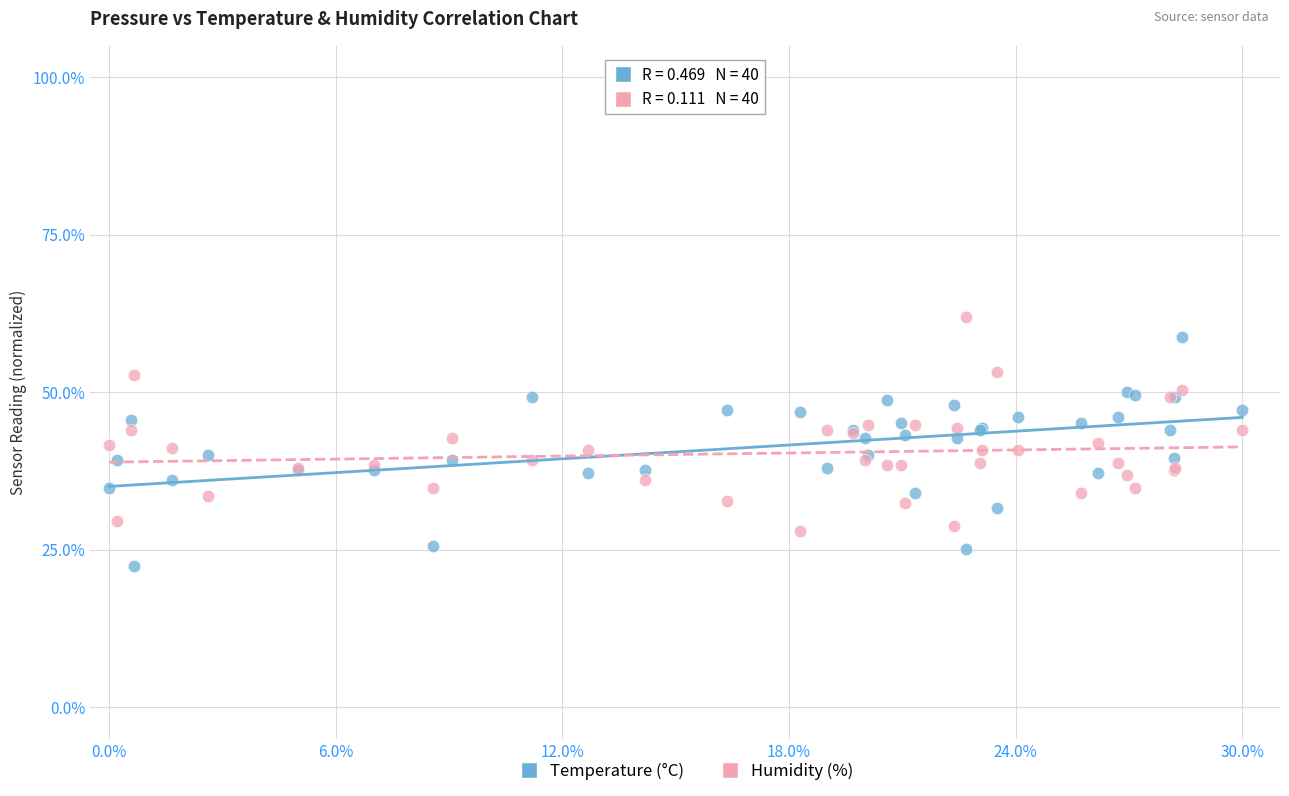

Which series reaches the minimum Y coordinate?

Temperature (°C)